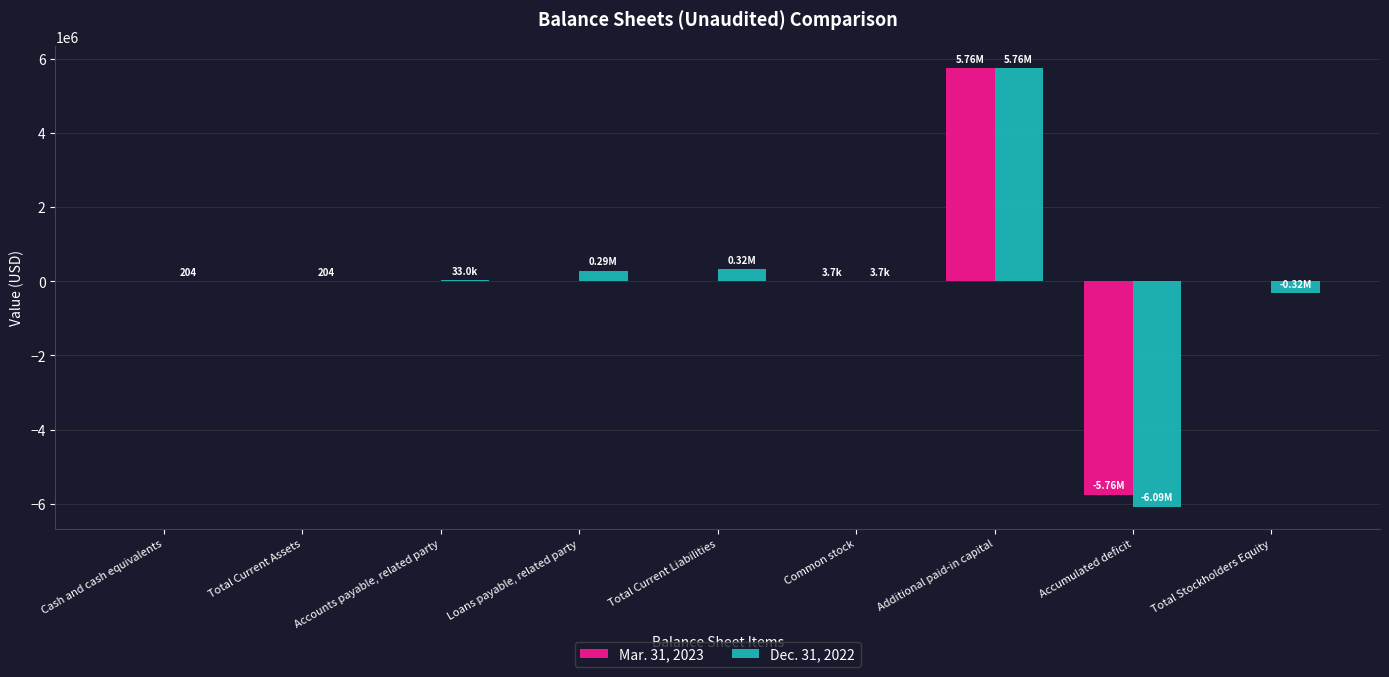

Which category has the highest value across all series?

Additional paid-in capital